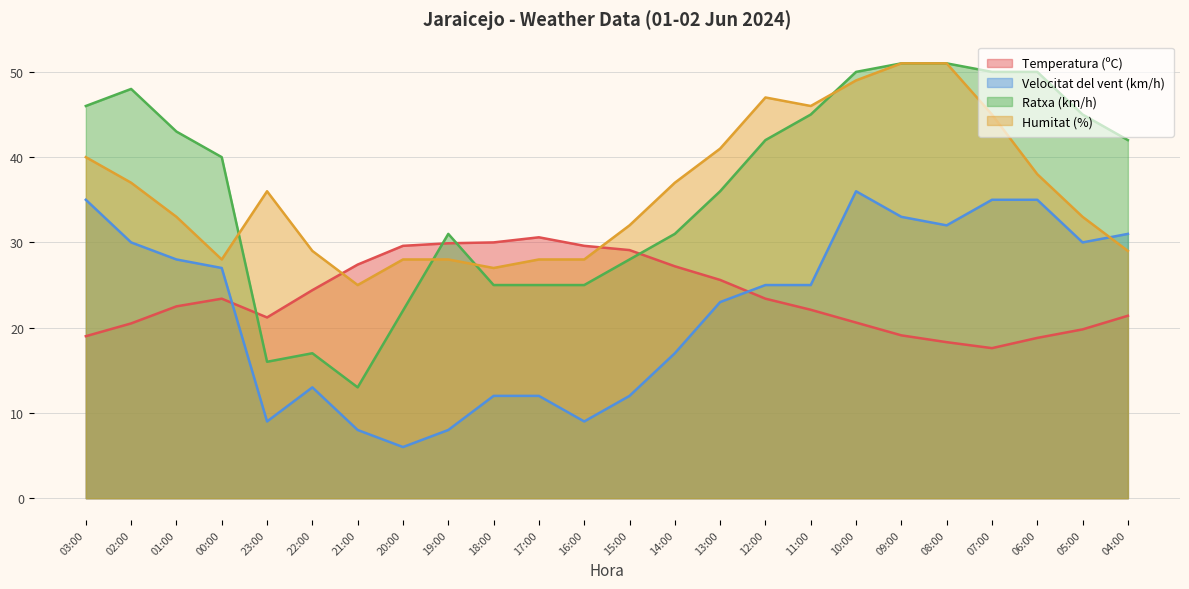

Is it true that Temperatura (ºC) equals 29.1 at 15:00?

True